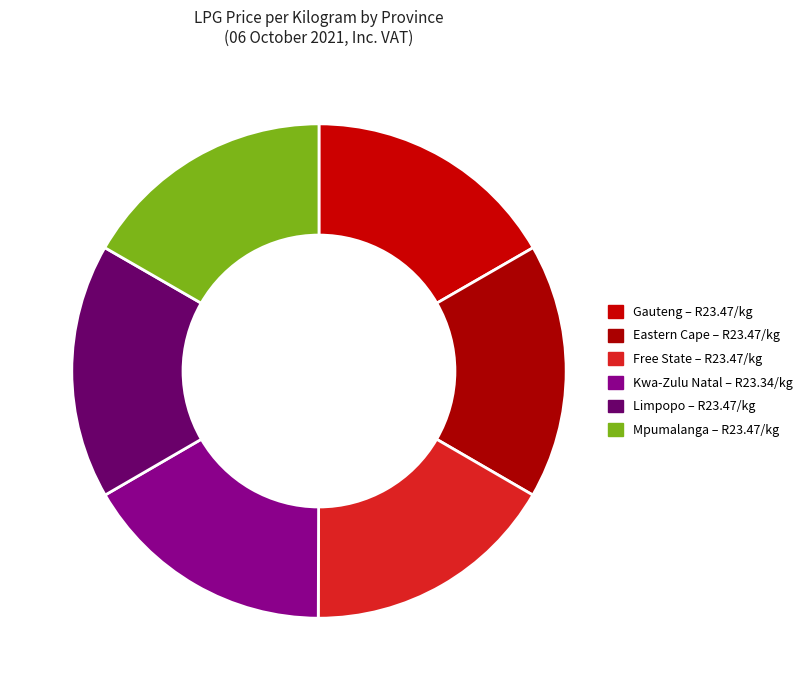

How many segments does this pie chart have?

6